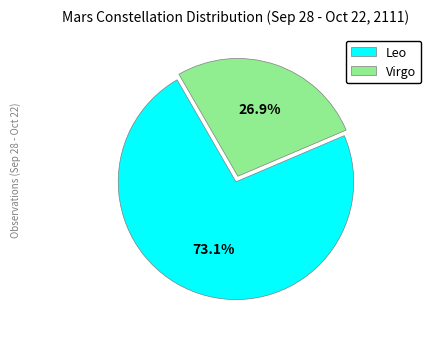

How many slices are in this pie chart?

2